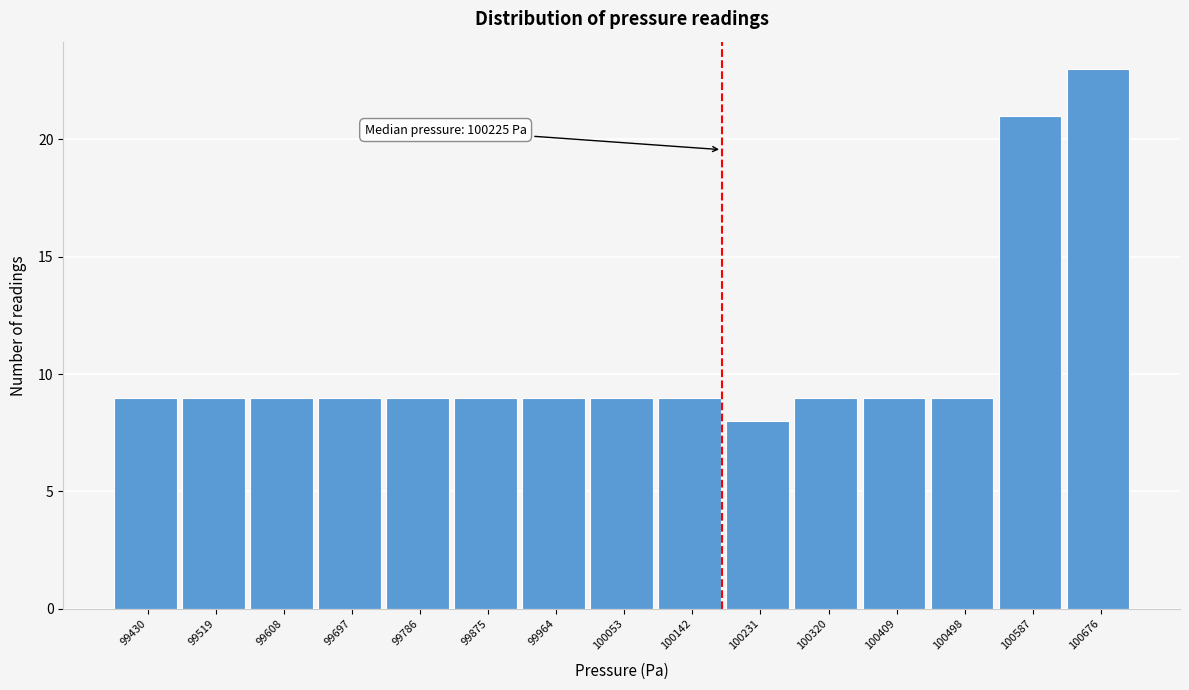

Reading left to right, extract all data points from this chart.

99430=9	99519=9	99608=9	99697=9	99786=9	99875=9	99964=9	100053=9	100142=9	100231=8	100320=9	100409=9	100498=9	100587=21	100676=23